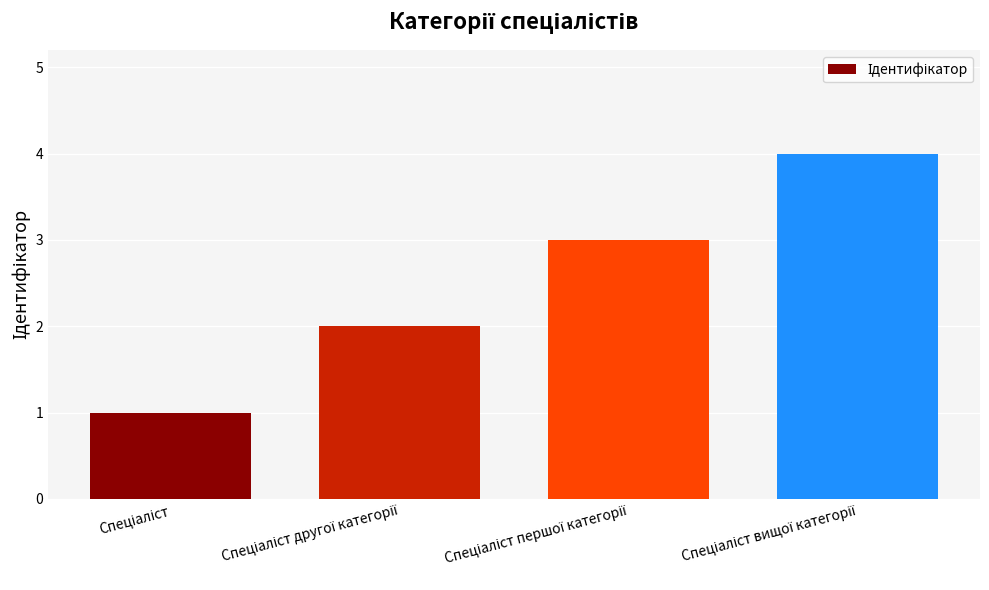

How many distinct data groups are displayed?

1